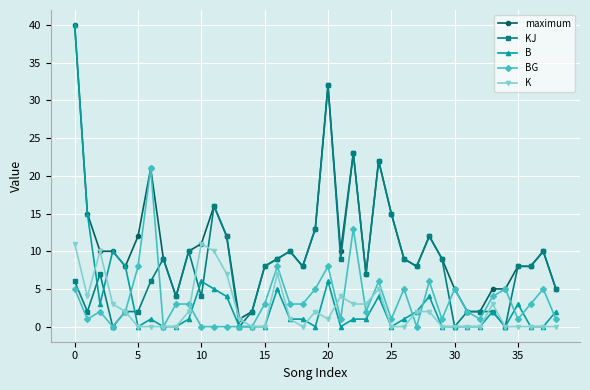

True or false: maximum has more than 1 interior local peaks.

True